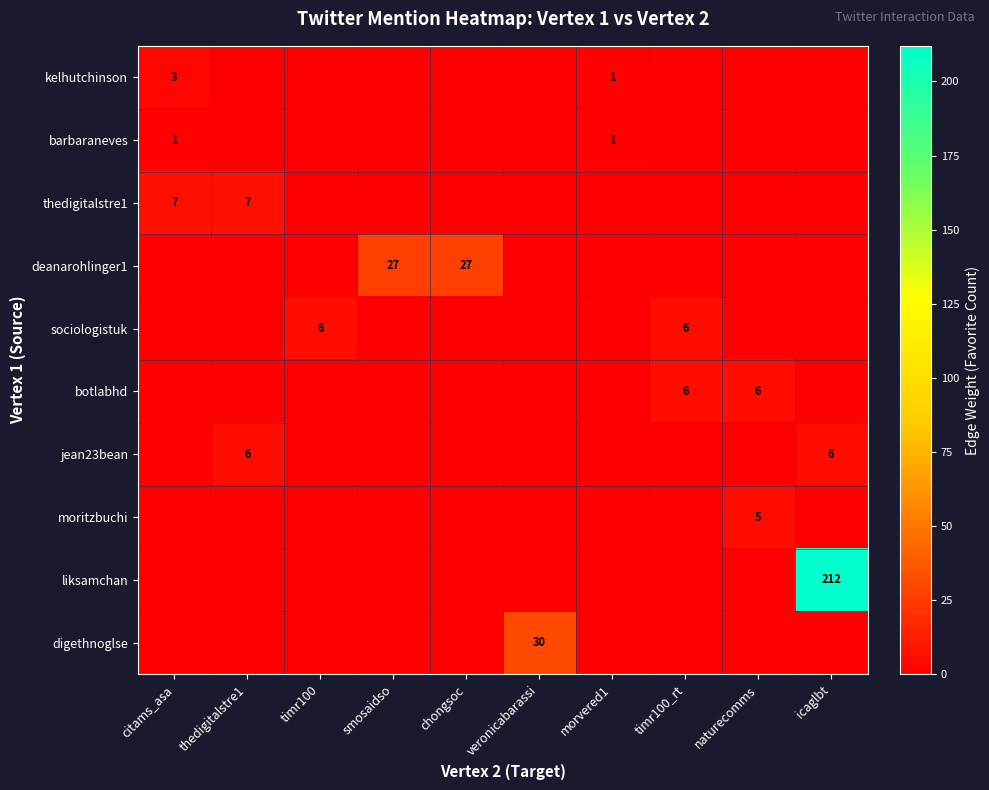

True or false: barbaraneves has a value of 1 at morvered1.

True